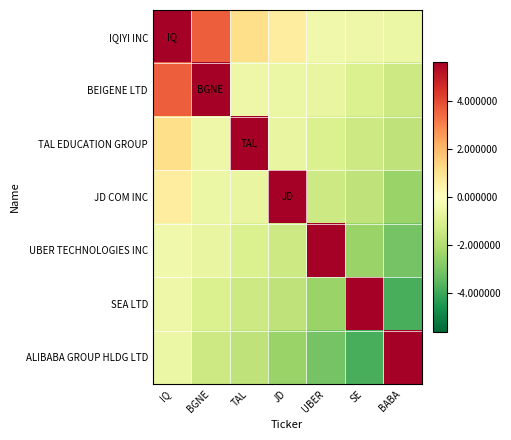

Which series has the largest total across all categories?

IQIYI INC